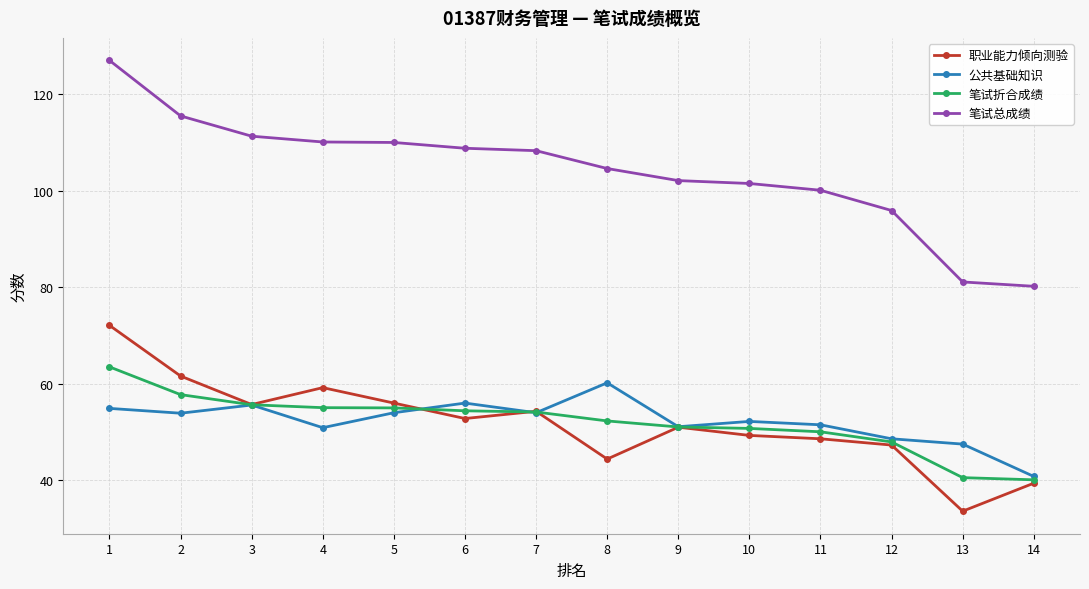

Which series has the largest total across all categories?

笔试总成绩